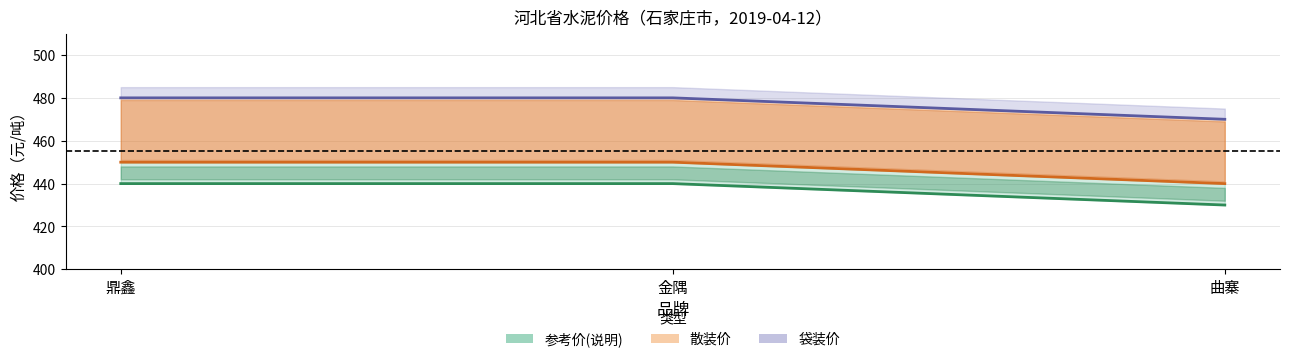

What is the value of the 散装价 point at the 1st from the left?

440